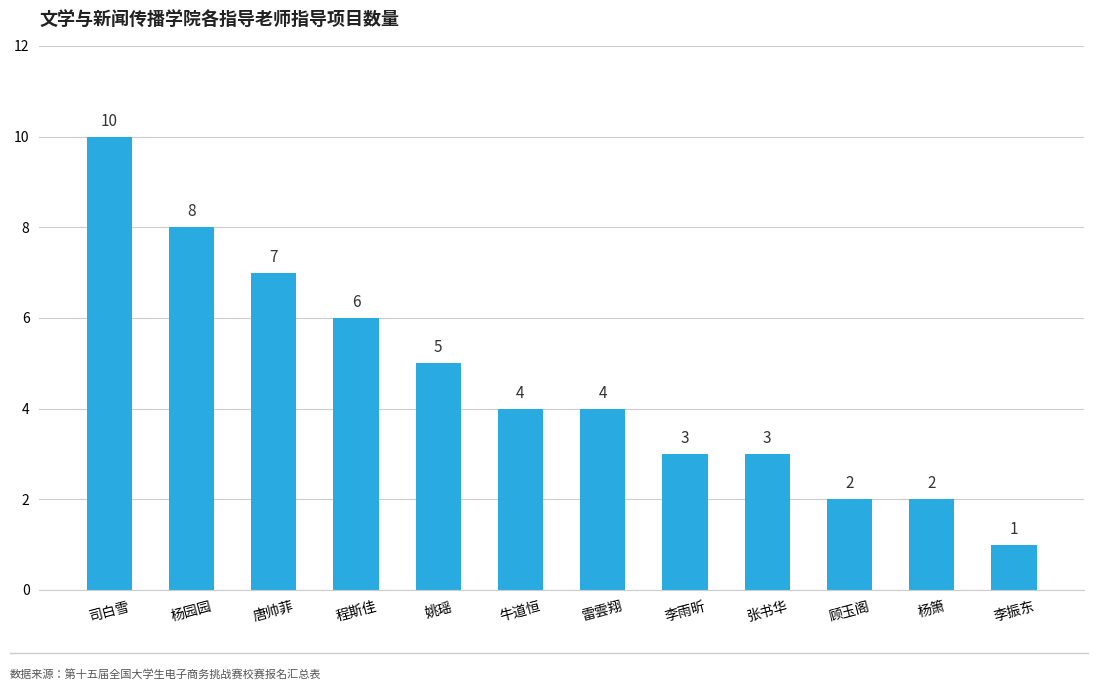

How many data points does each series have?

12